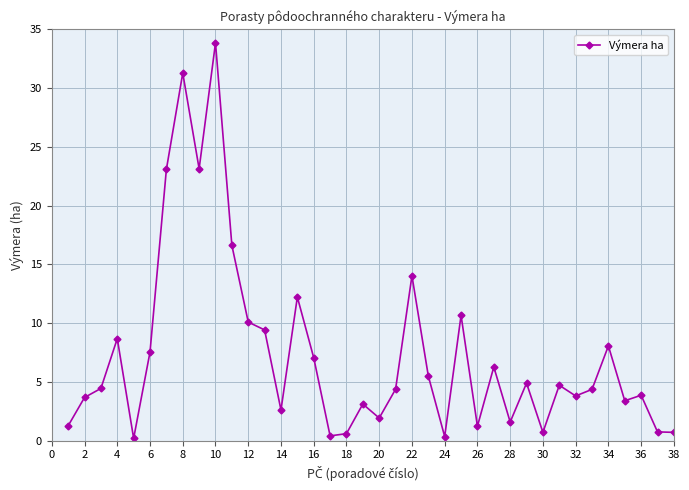

What is the value of the 13th point from the left?

9.4